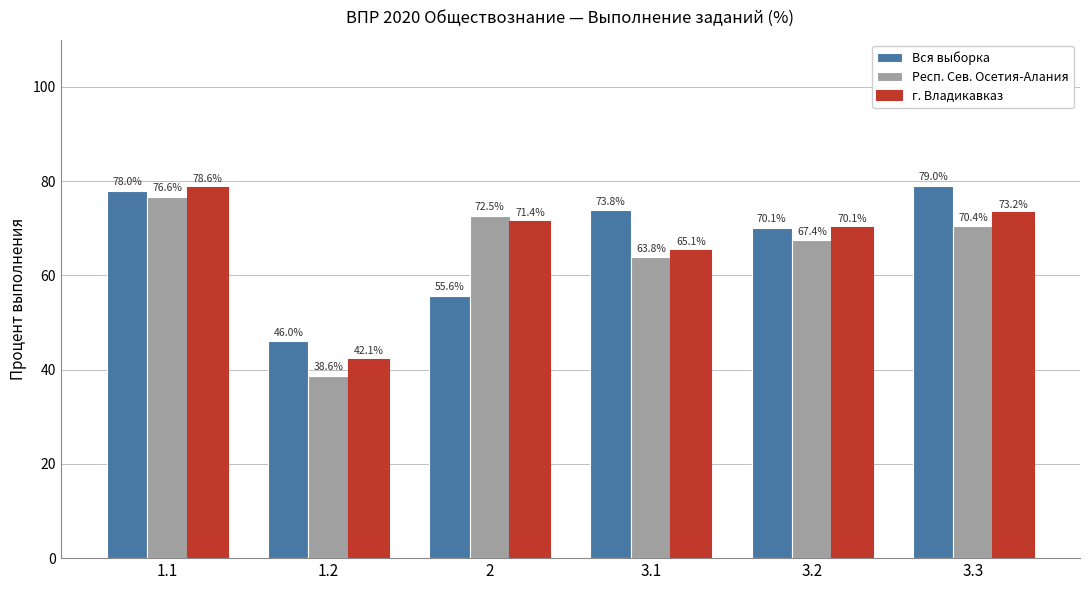

How many data points in Респ. Сев. Осетия-Алания are less than 70?

3